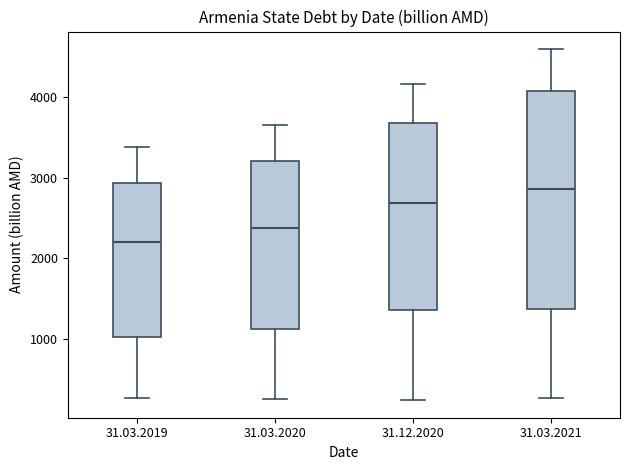

Where does the median line of the box for 31.03.2020 sit on the y-axis? The values are not printed on the chart, so give them approximately, as read against the axis.

2400